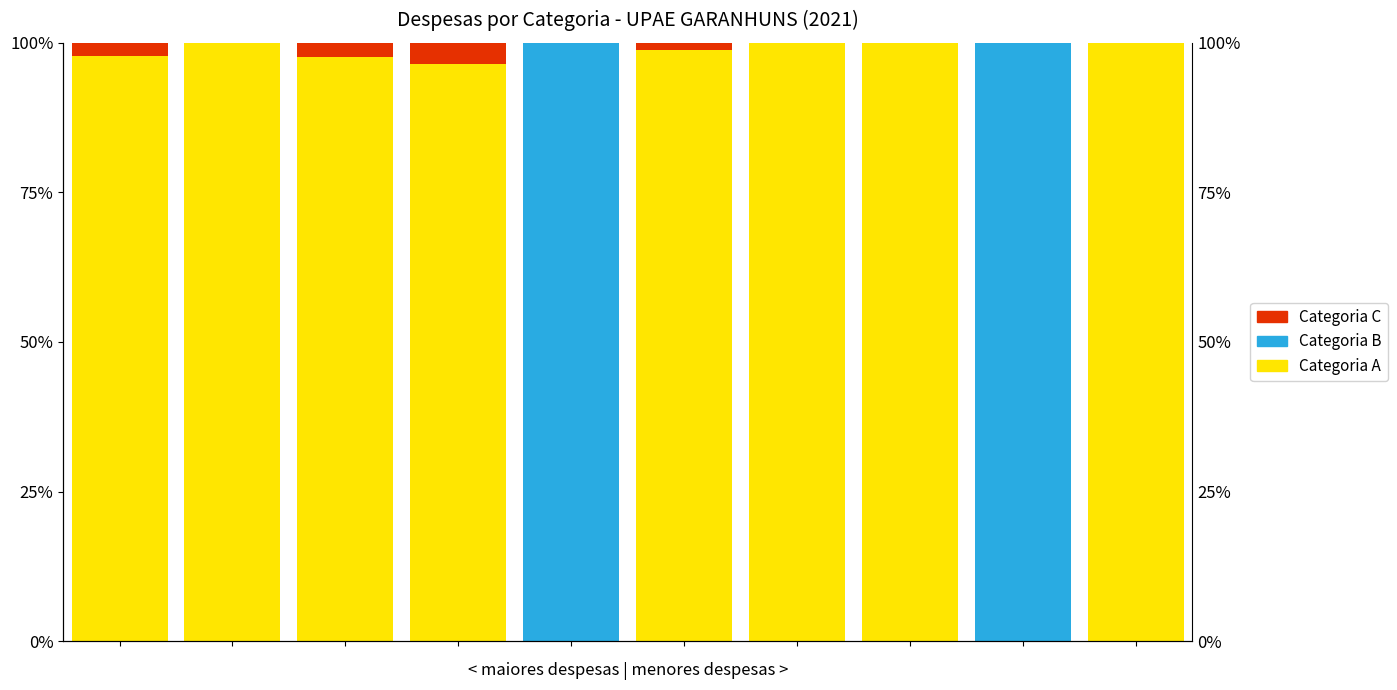

What is the total value across all series at 4?

100.0